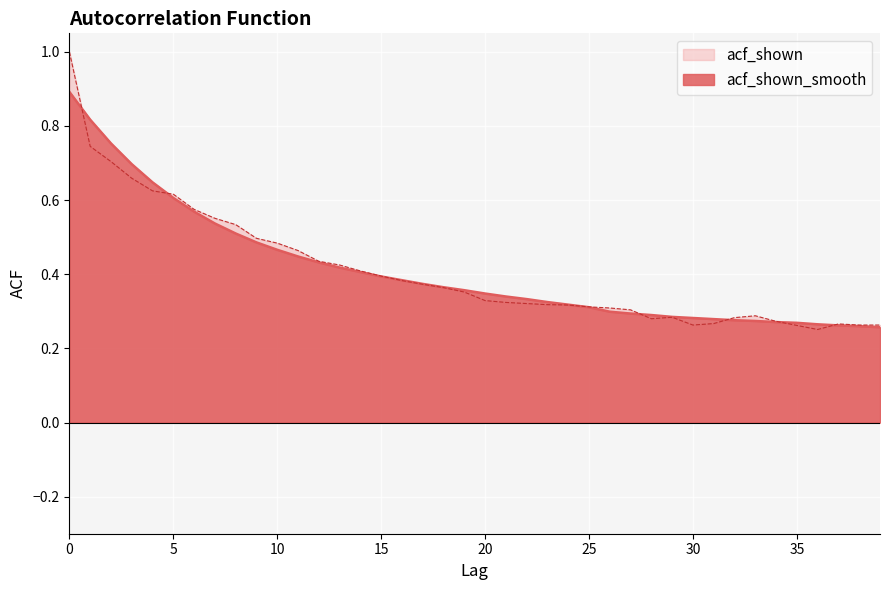

What are all the series names shown in the legend?

acf_shown, acf_shown_smooth